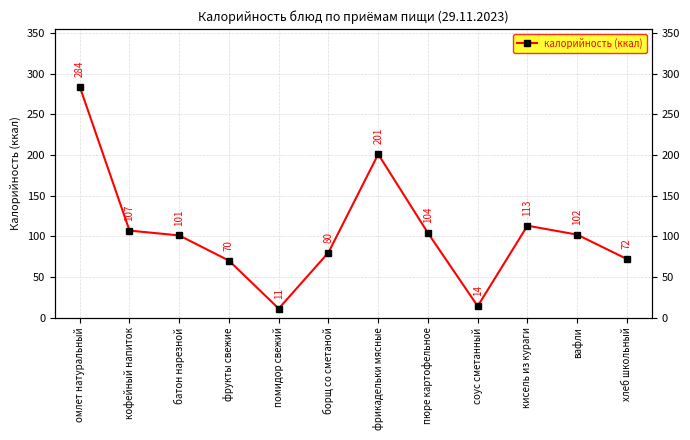

How many values exceed 102?

5